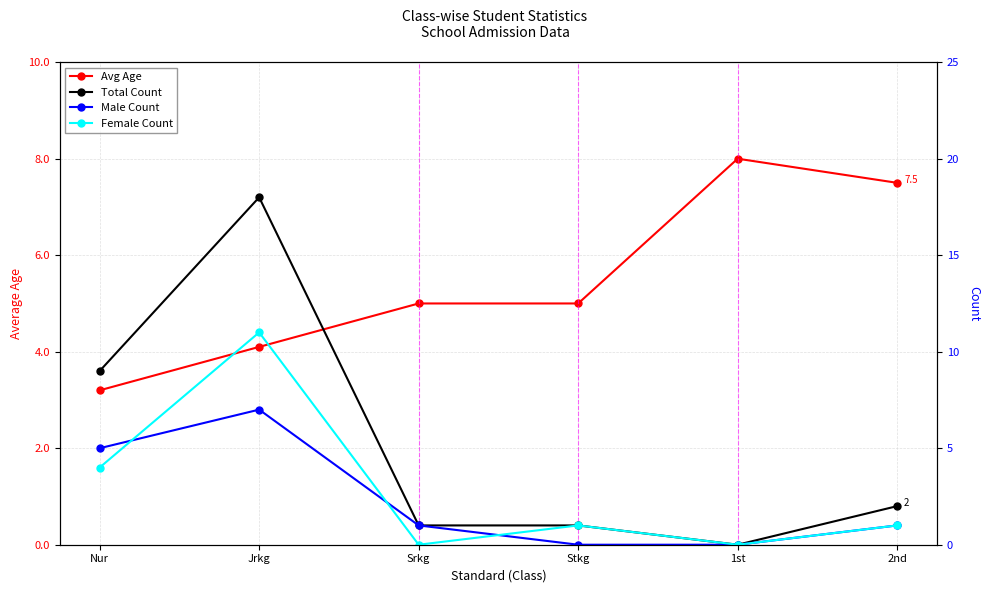

Which series has the largest range (max minus min)?

Total Count